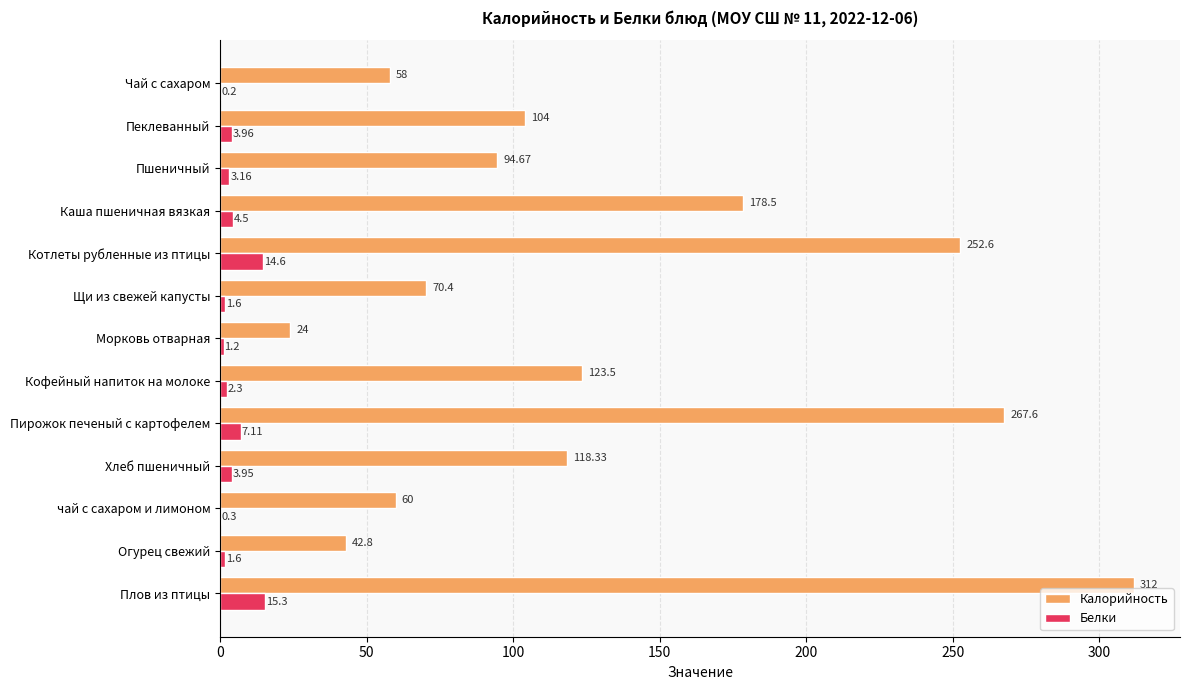

Which series changed the most between Плов из птицы and чай с сахаром и лимоном?

Калорийность